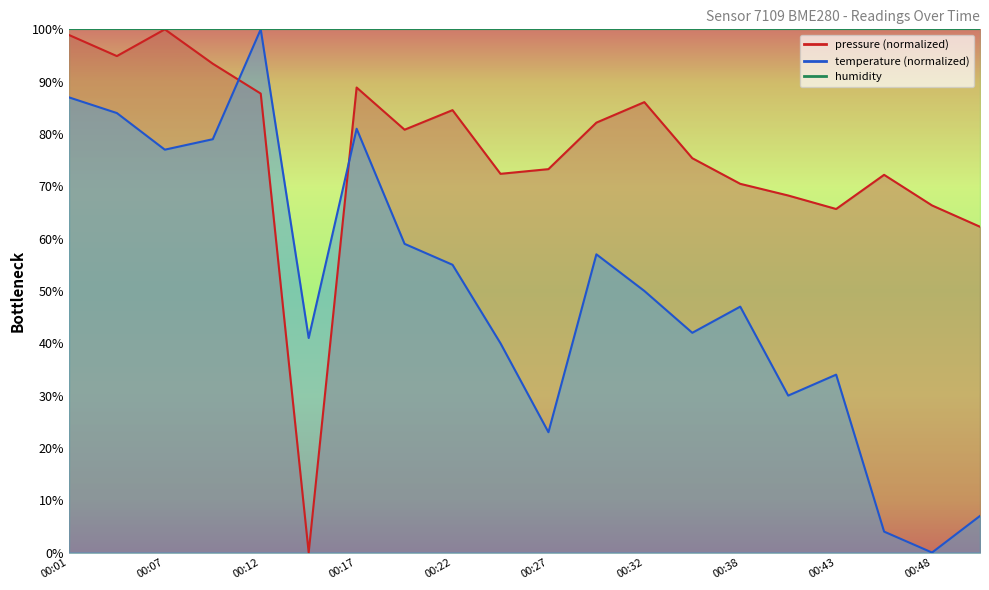

Reading left to right, transcribe all the data shown in this chart.

pressure: 00:01=98.9	00:04=94.9	00:07=100.0	00:09=93.4	00:12=87.7	00:15=0.0	00:17=88.9	00:20=80.8	00:22=84.6	00:25=72.4	00:27=73.3	00:30=82.2	00:32=86.1	00:35=75.4	00:38=70.5	00:40=68.2	00:43=65.7	00:45=72.2	00:48=66.3	00:50=62.3
temperature: 00:01=87.0	00:04=84.0	00:07=77.0	00:09=79.0	00:12=100.0	00:15=41.0	00:17=81.0	00:20=59.0	00:22=55.0	00:25=40.0	00:27=23.0	00:30=57.0	00:32=50.0	00:35=42.0	00:38=47.0	00:40=30.0	00:43=34.0	00:45=4.0	00:48=0.0	00:50=7.0